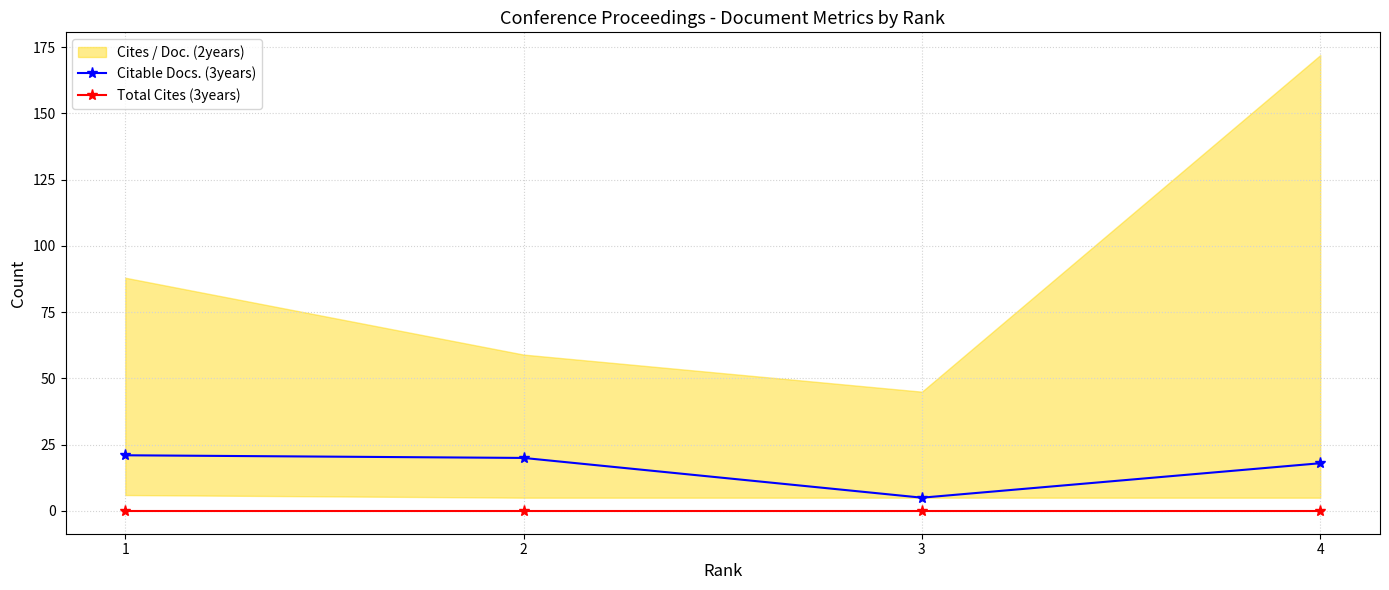

Which category has the highest value across all series?

1